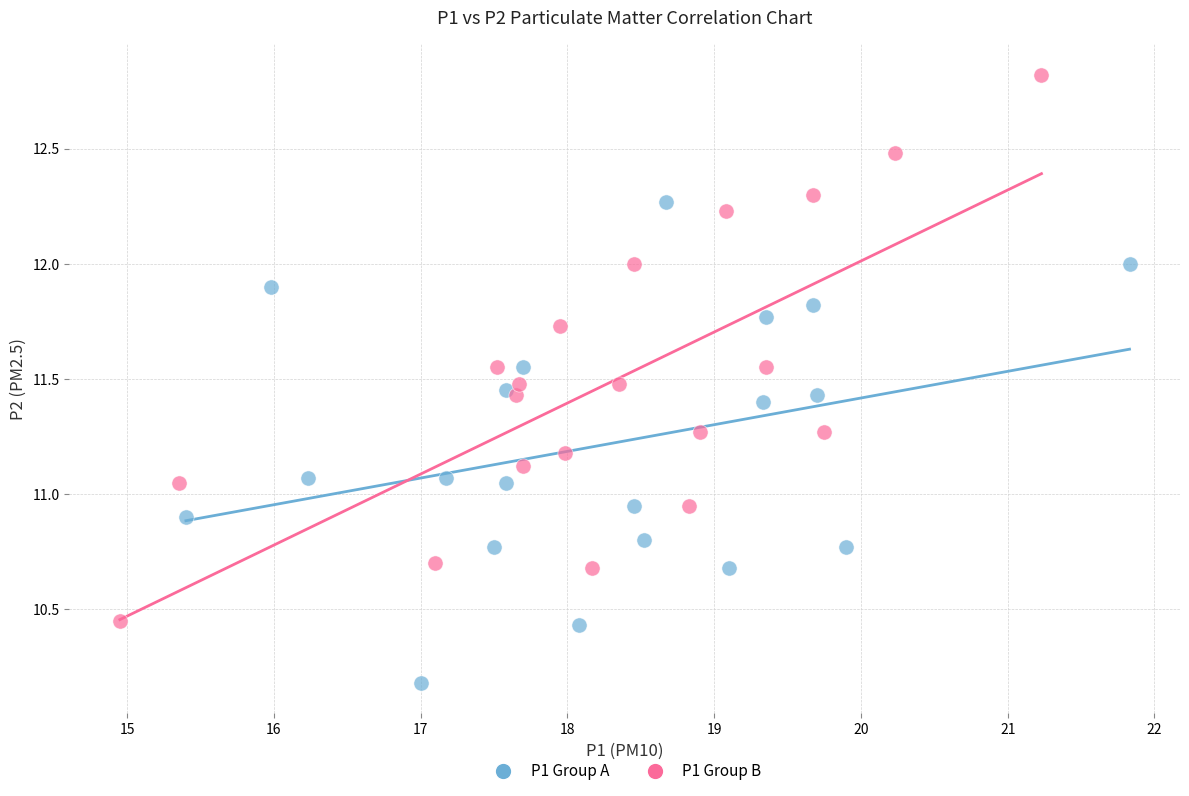

Which series contains the lowest Y value?

P1 Group A